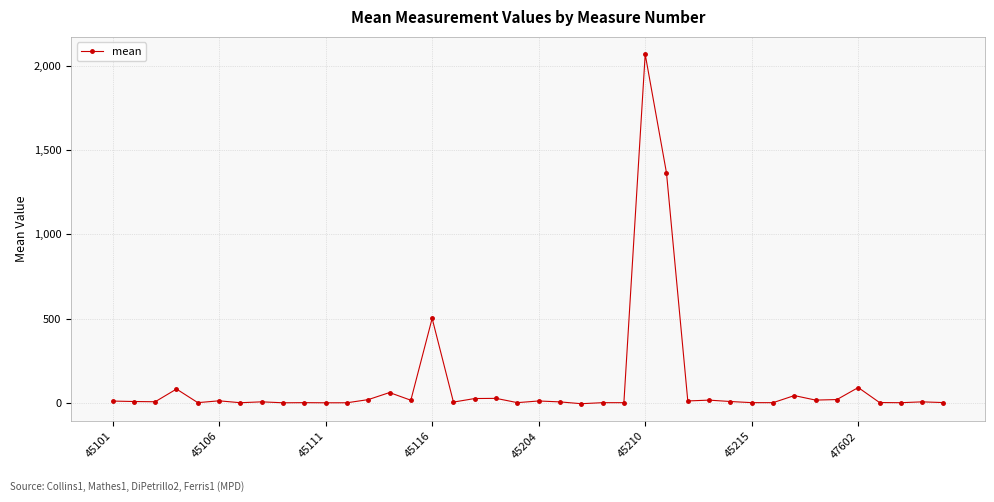

What is the value of the 36th point from the left?

90.6